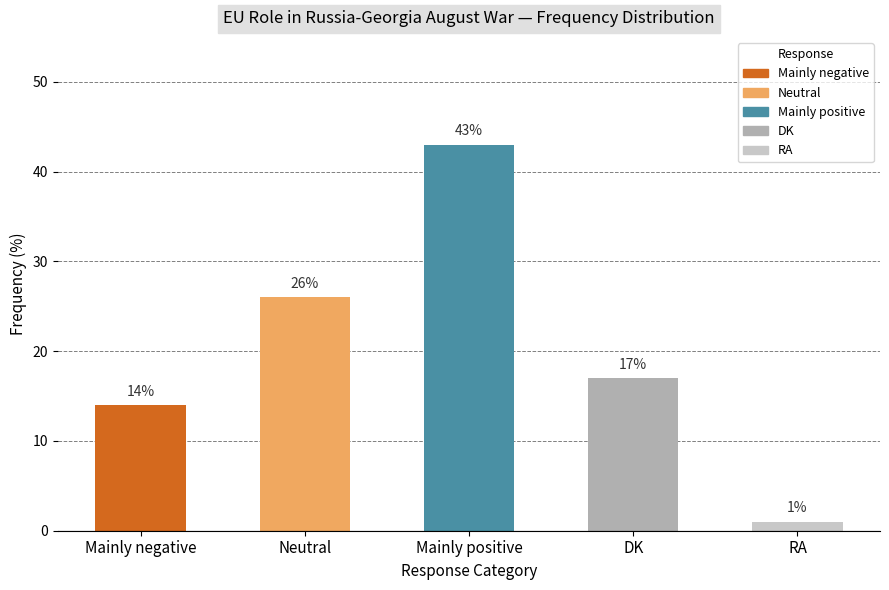

Between DK and RA, which is larger?

DK